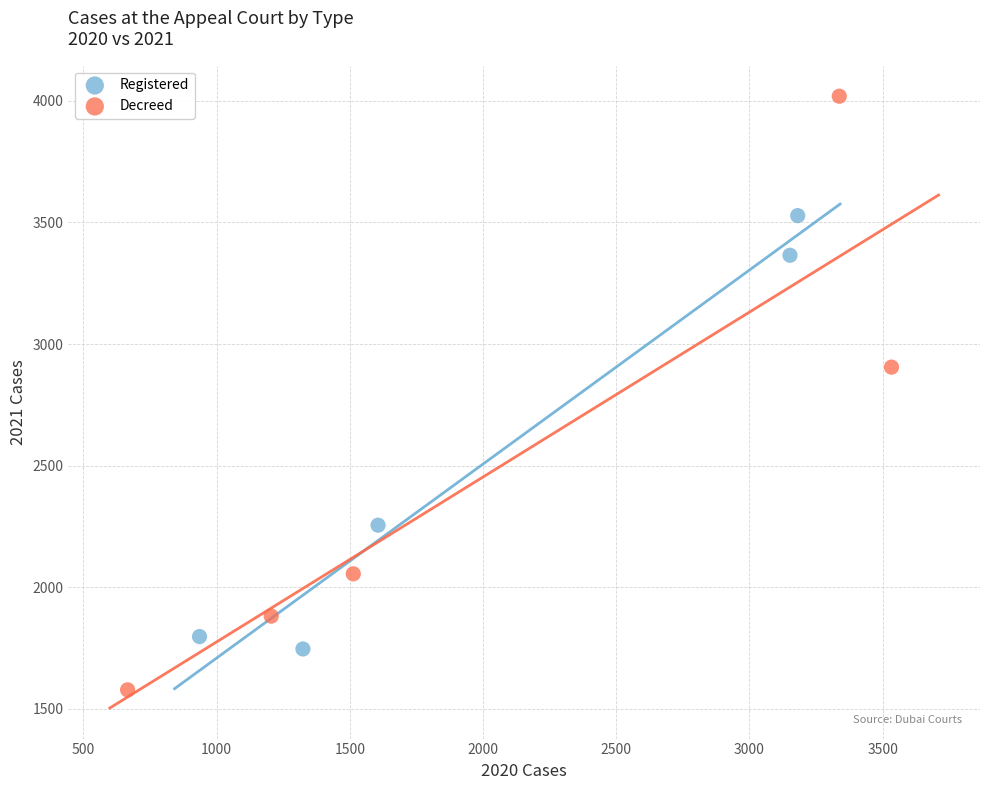

Which series has the widest spread of Y values?

Decreed